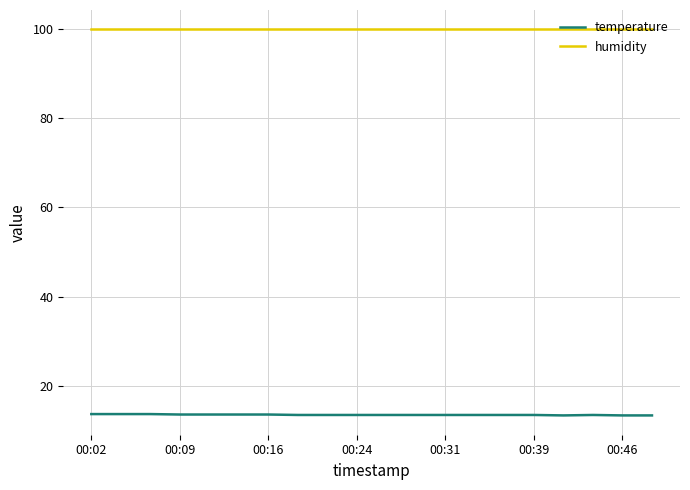

List the series in order of their peak value, lowest first.

temperature, humidity